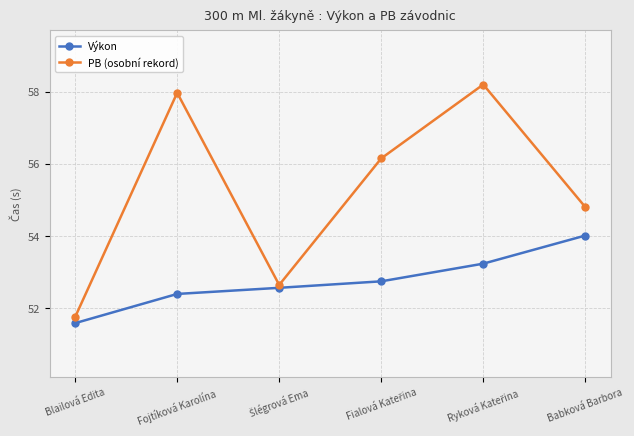

True or false: PB (osobní rekord) and Výkon cross at least once.

False